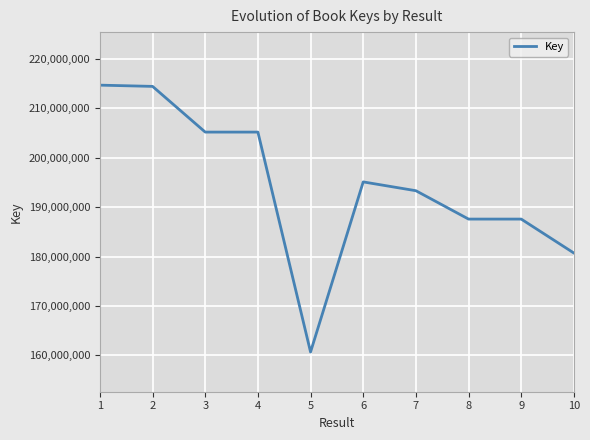

The value at 9 is 187581024. True or false?

True